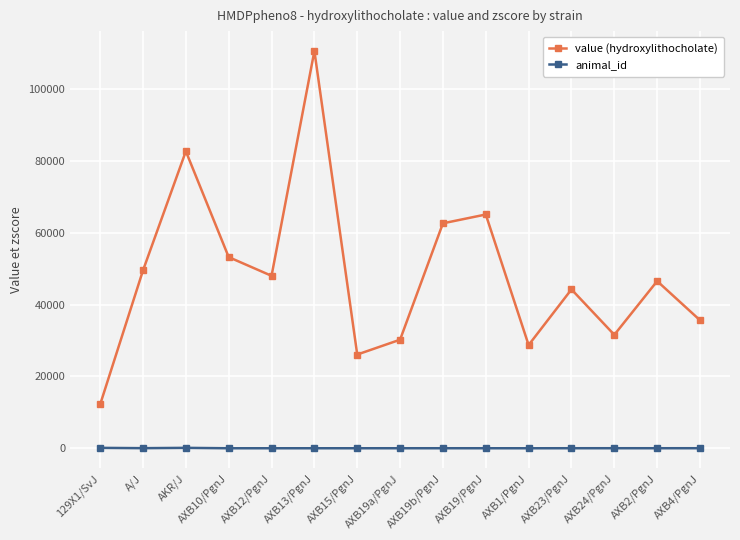

Count the number of data series in this chart.

2